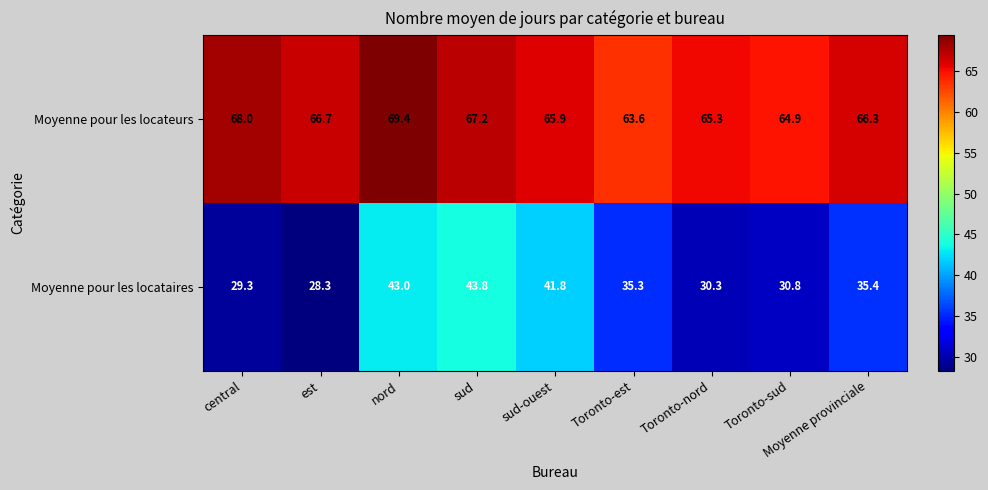

What is the smallest value displayed?

28.3